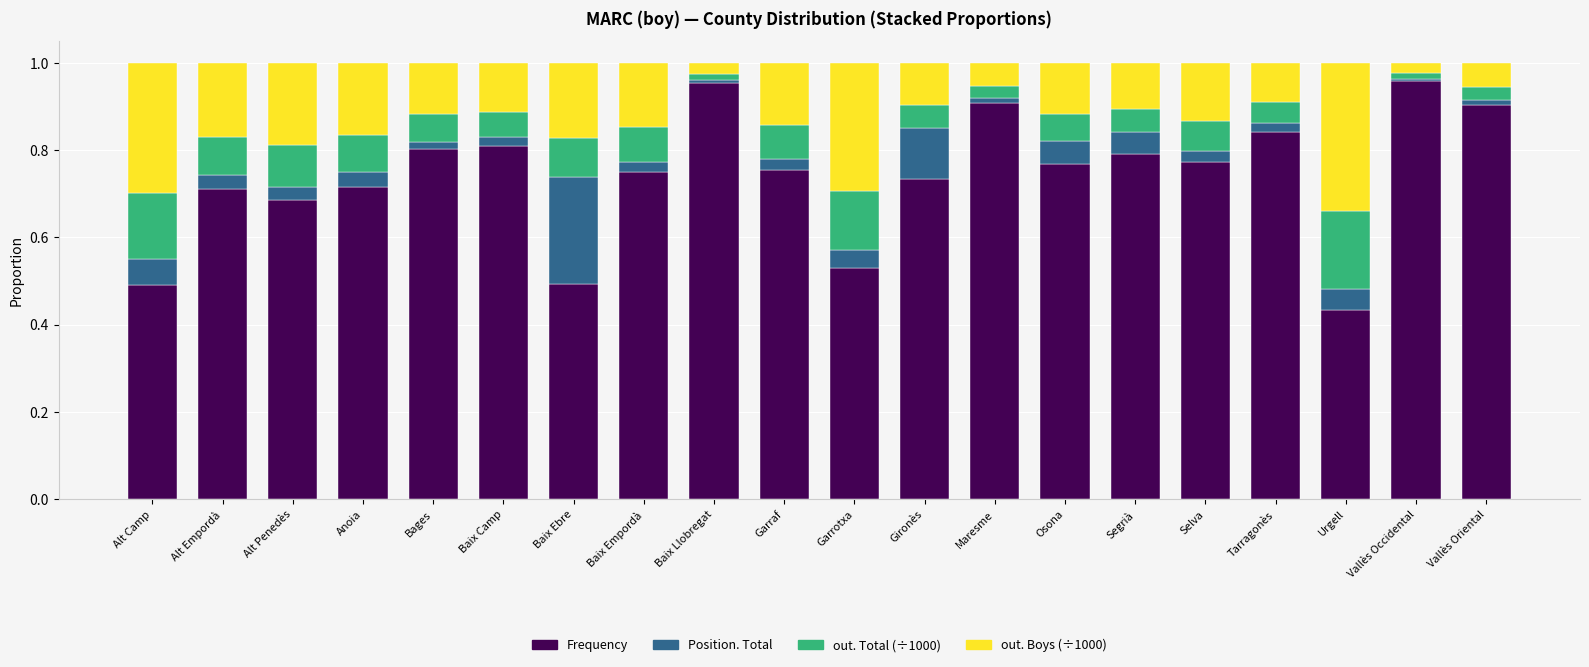

Count the number of data series in this chart.

4